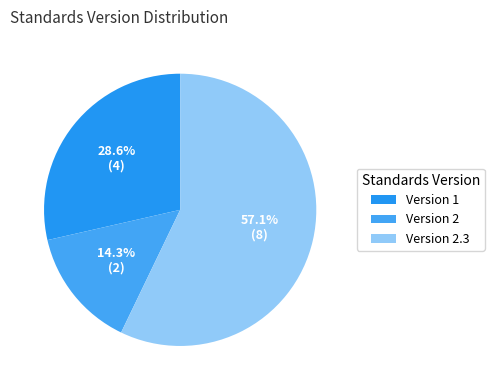

How many segments does this pie chart have?

3